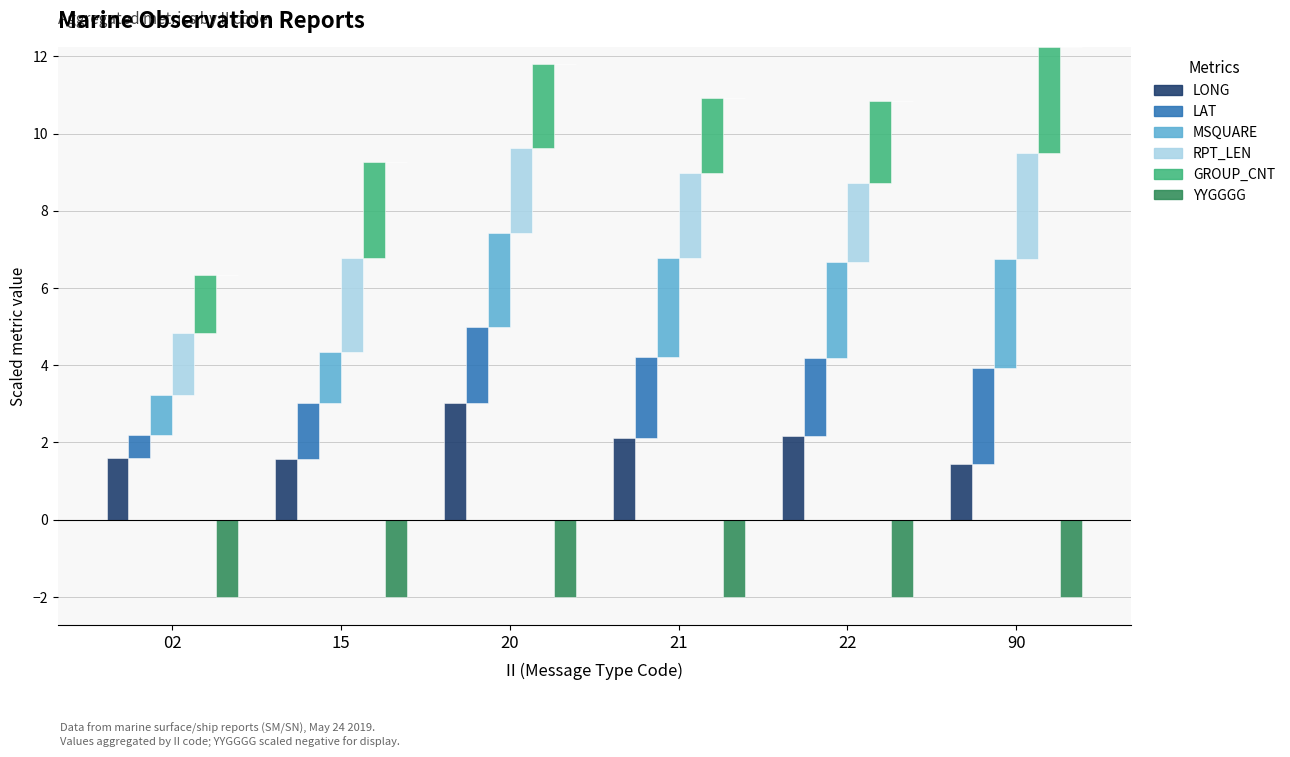

What is the difference between the maximum and minimum values in the GROUP_CNT series?

1.2